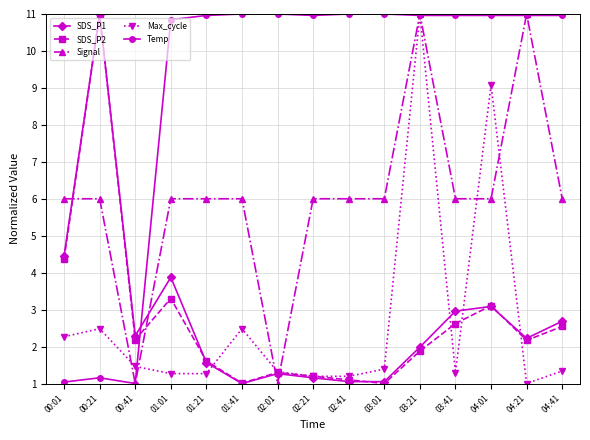

How many times do SDS_P2 and Signal cross each other?

4